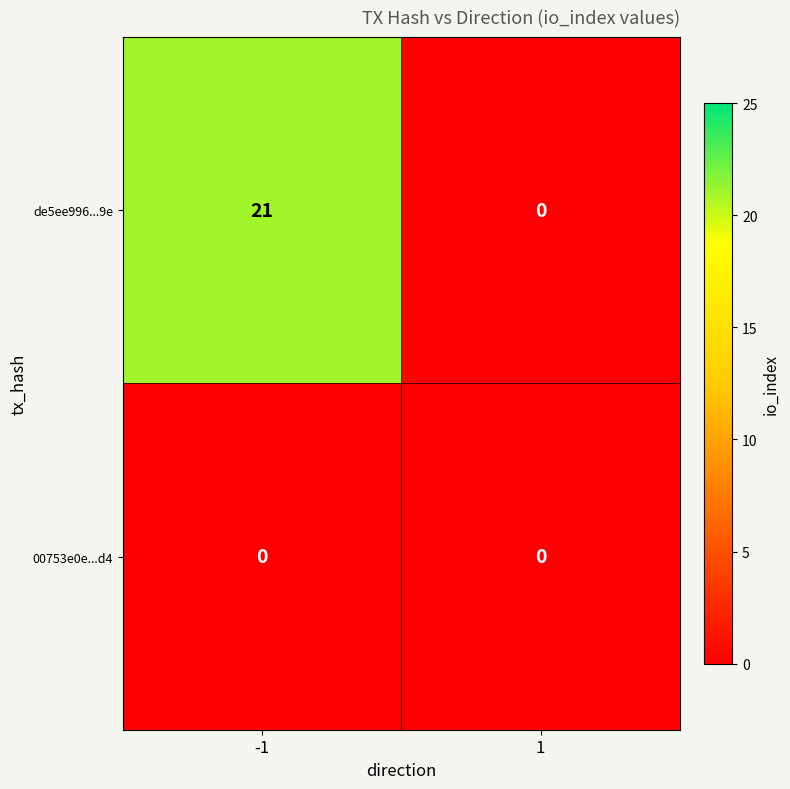

Which series has the largest range (max minus min)?

de5ee996...9e